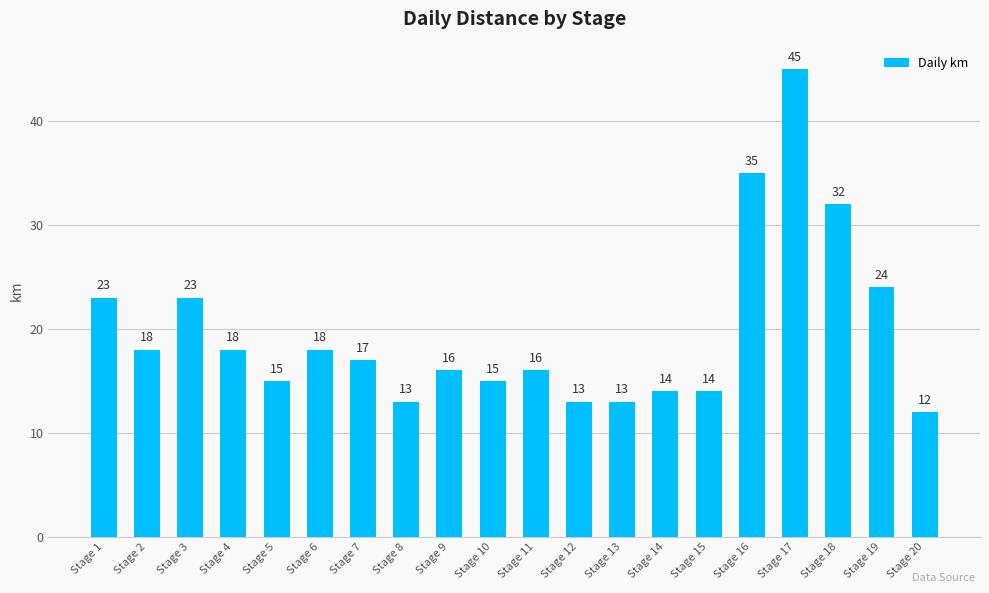

What is the sum of all values?

394